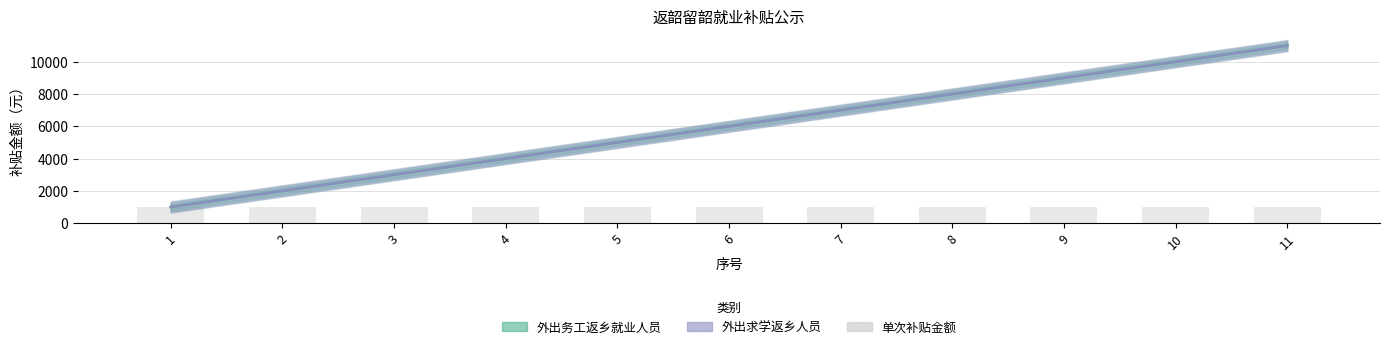

What is the greatest value displayed?

11000